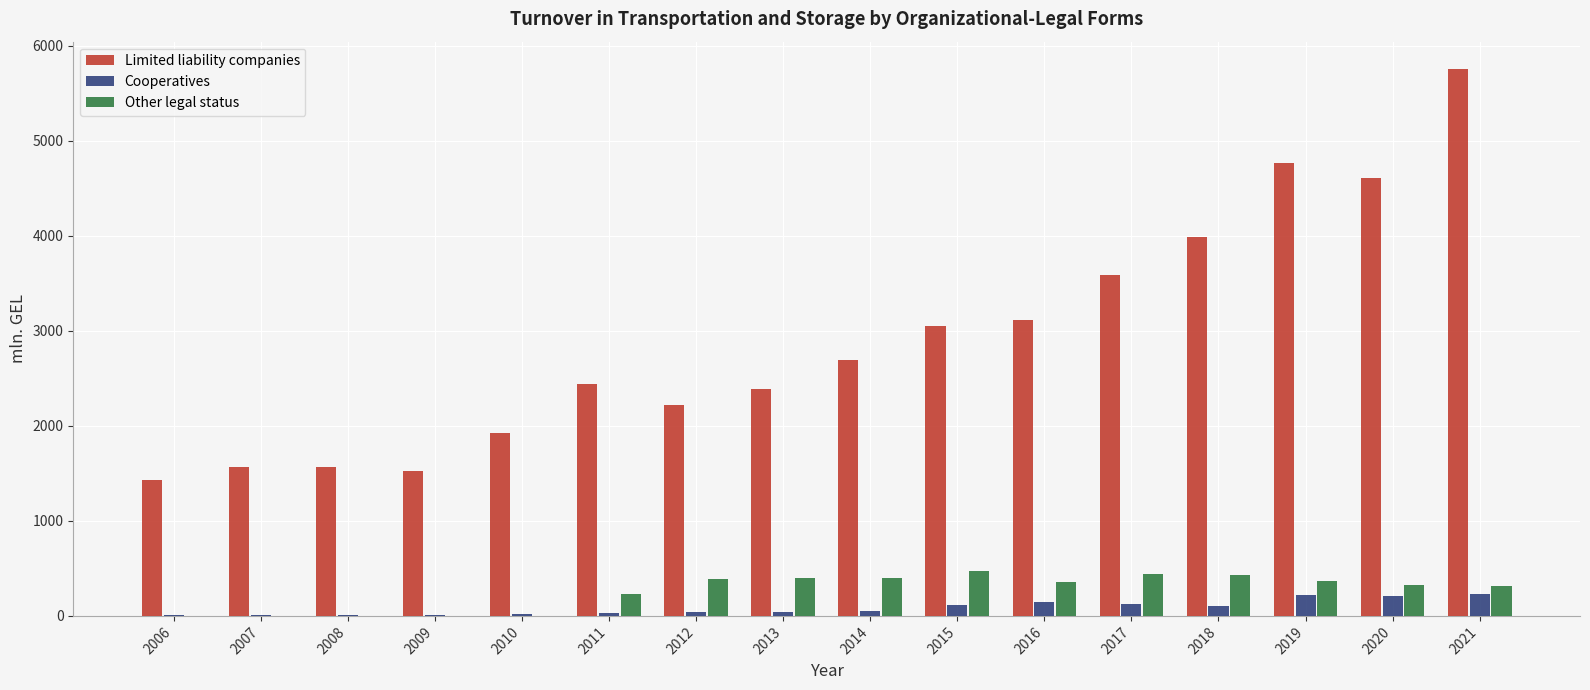

Which series changed the most between 2009 and 2020?

Limited liability companies